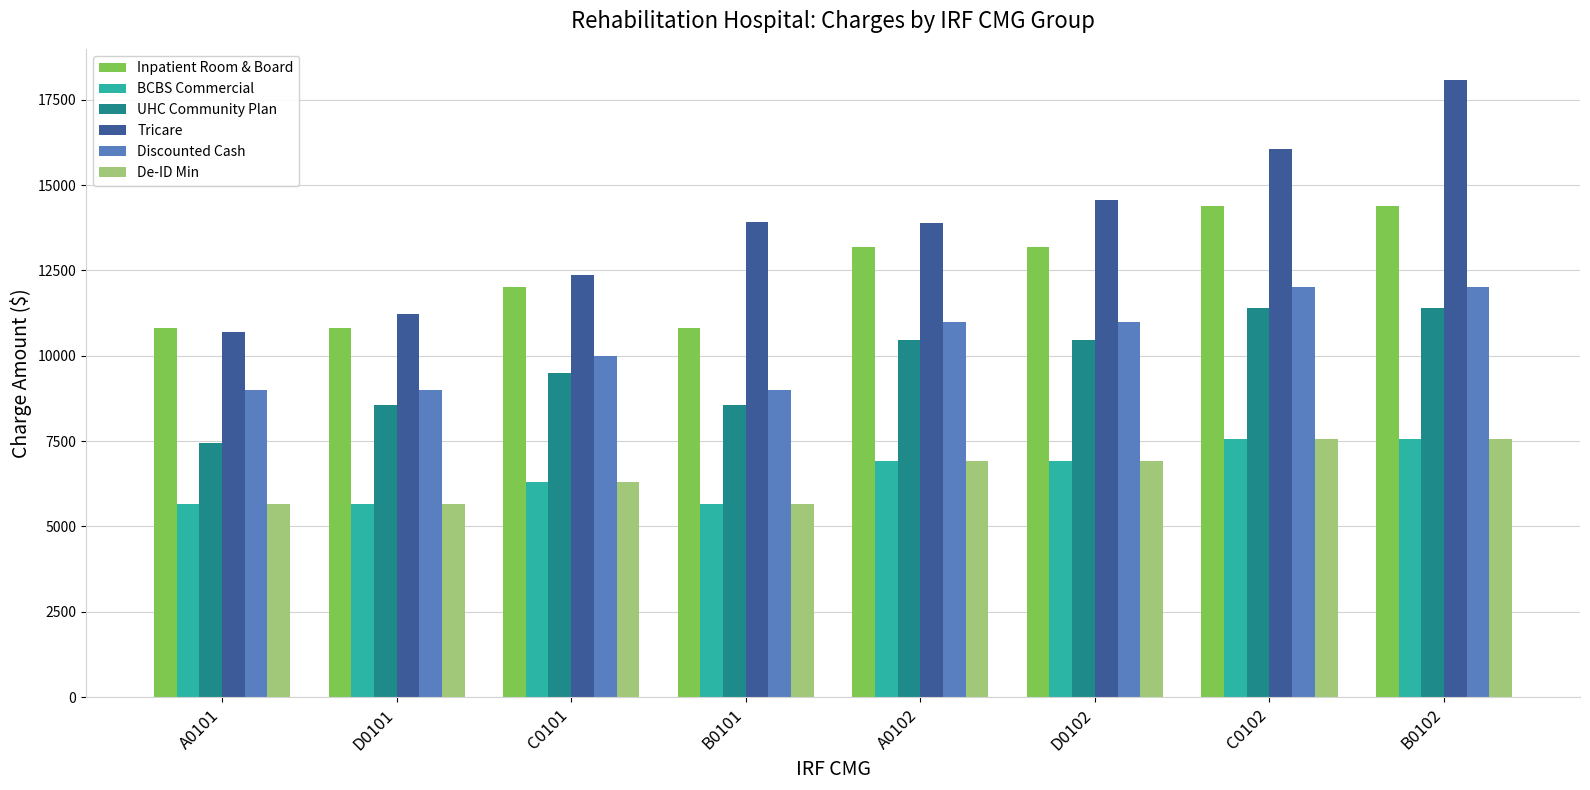

Between D0101 and C0101, which series saw the biggest shift?

Inpatient Room & Board